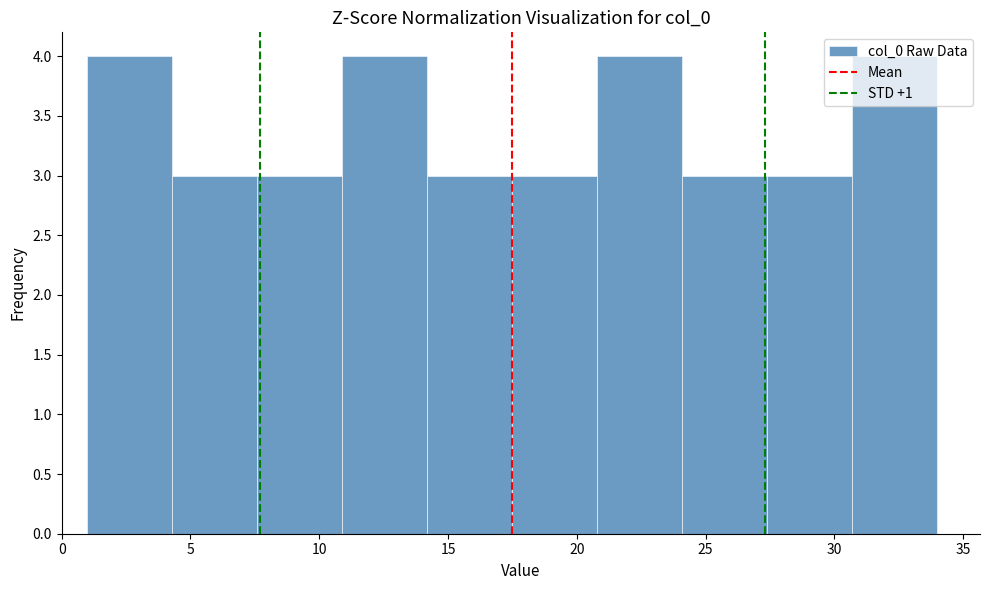

Reading left to right, transcribe this chart: for each bar, give the range it covers on the x-axis and its height. Neither the bar edges nor the heights are printed on the chart, so give them approximately, as read against the axes.

1.0 to 4.3: 4
4.3 to 7.6: 3
7.6 to 10.9: 3
10.9 to 14.2: 4
14.2 to 17.5: 3
17.5 to 20.8: 3
20.8 to 24.1: 4
24.1 to 27.4: 3
27.4 to 30.7: 3
30.7 to 34.0: 4